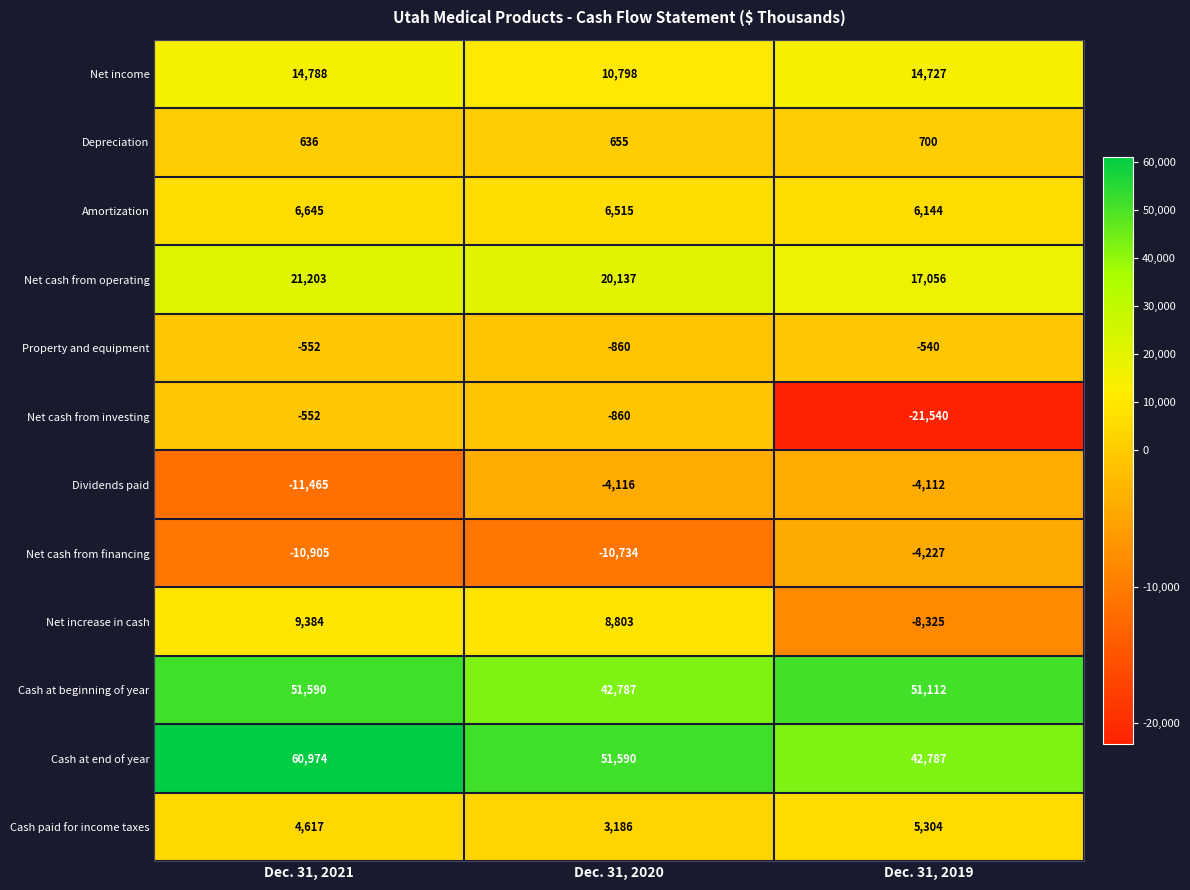

At how many categories does at least one series exceed 7581?

3